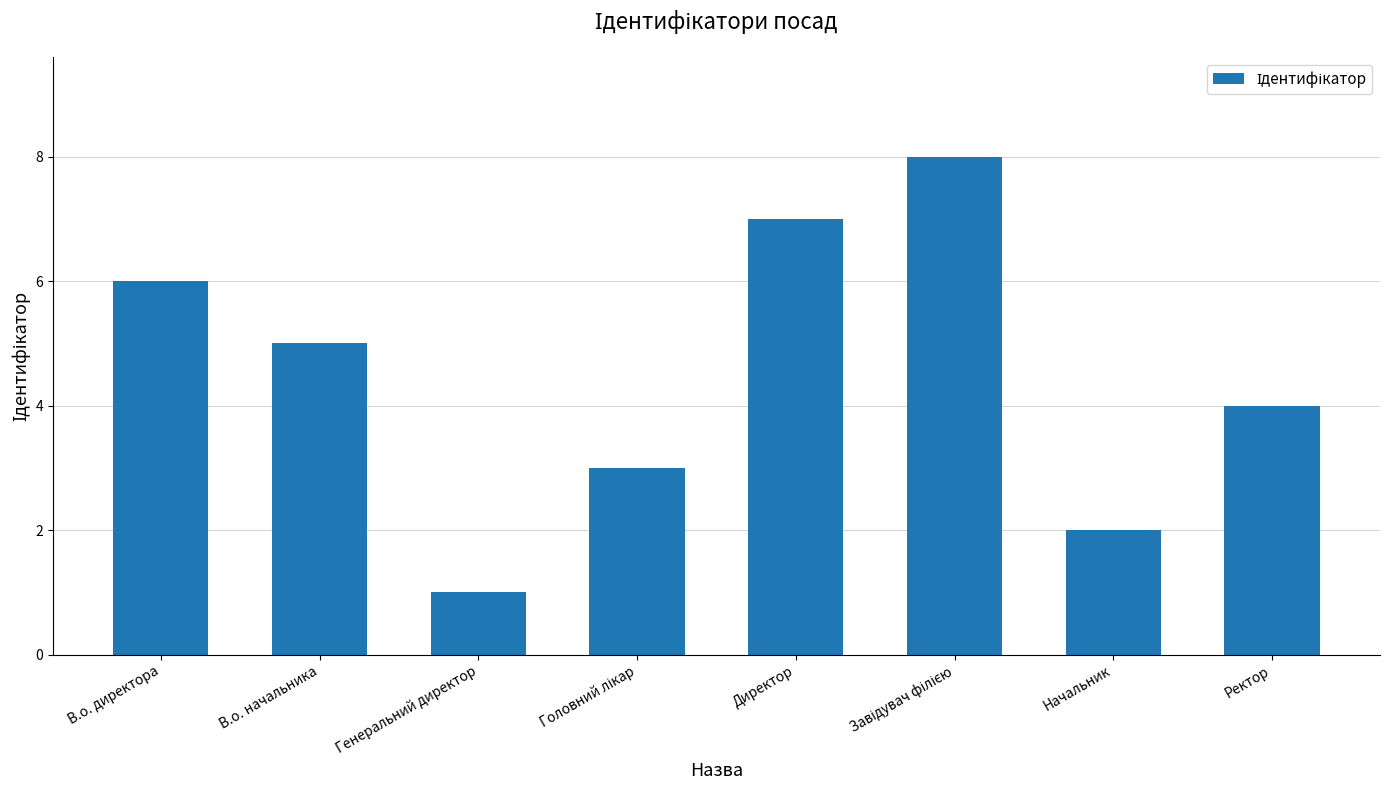

What is the label of the 6th bar from the right?

Генеральний директор